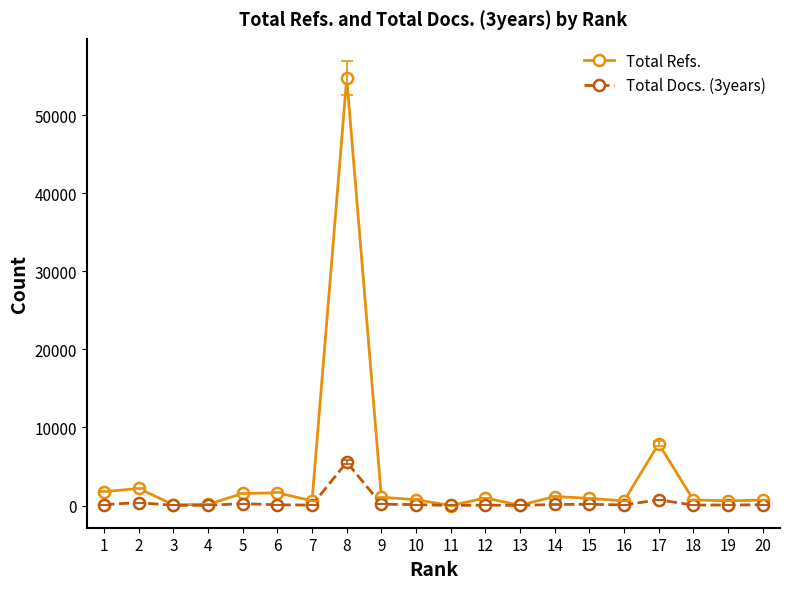

What is the average value of the Total Refs. series?

3907